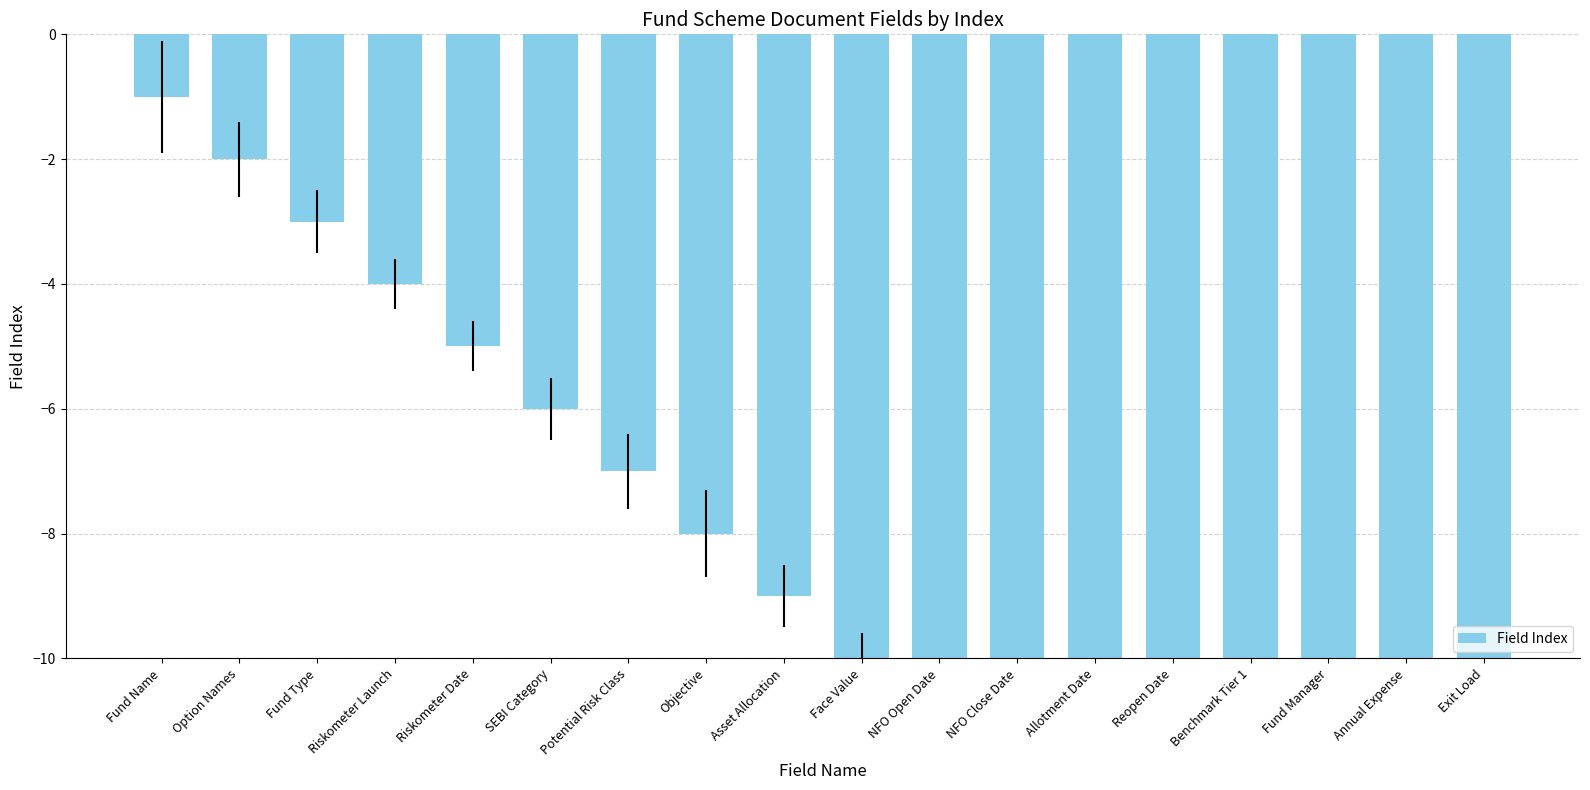

True or false: the data shows -7 at Riskometer Date.

False